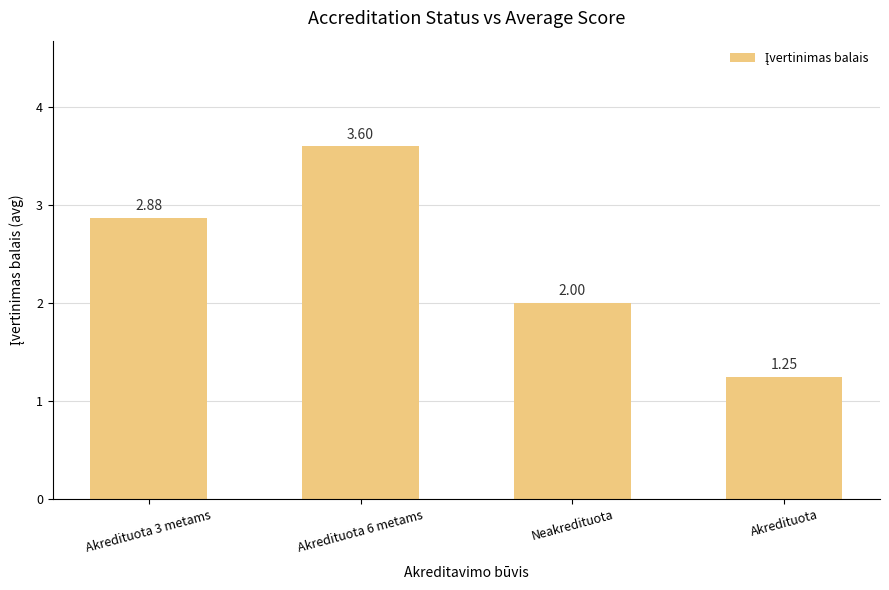

What is the value of the 2nd bar from the left?

3.6